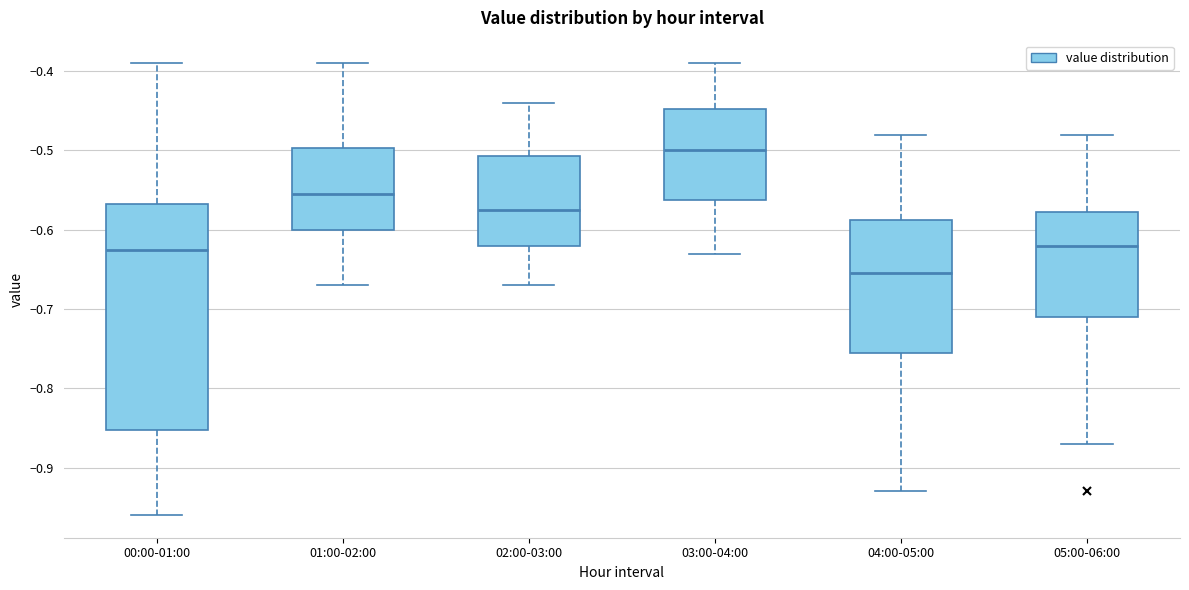

Which box has the lowest median line?

04:00-05:00